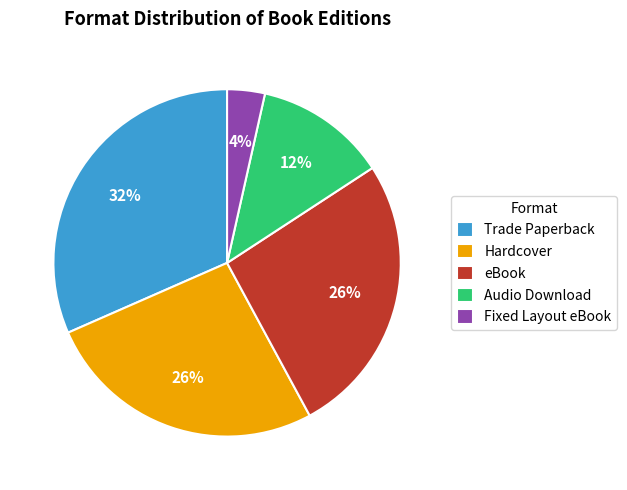

How many segments does this pie chart have?

5